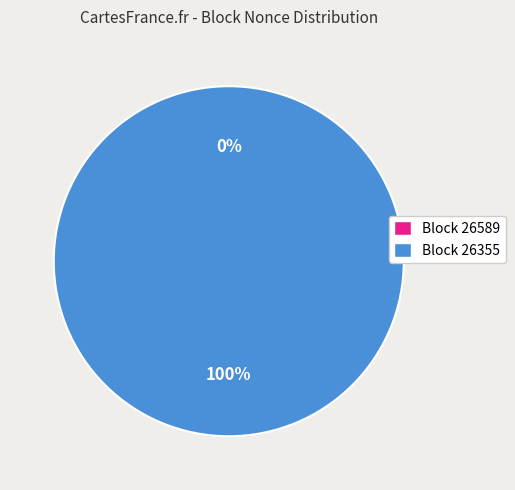

What is the change in value from 26589 to 26355?

+642